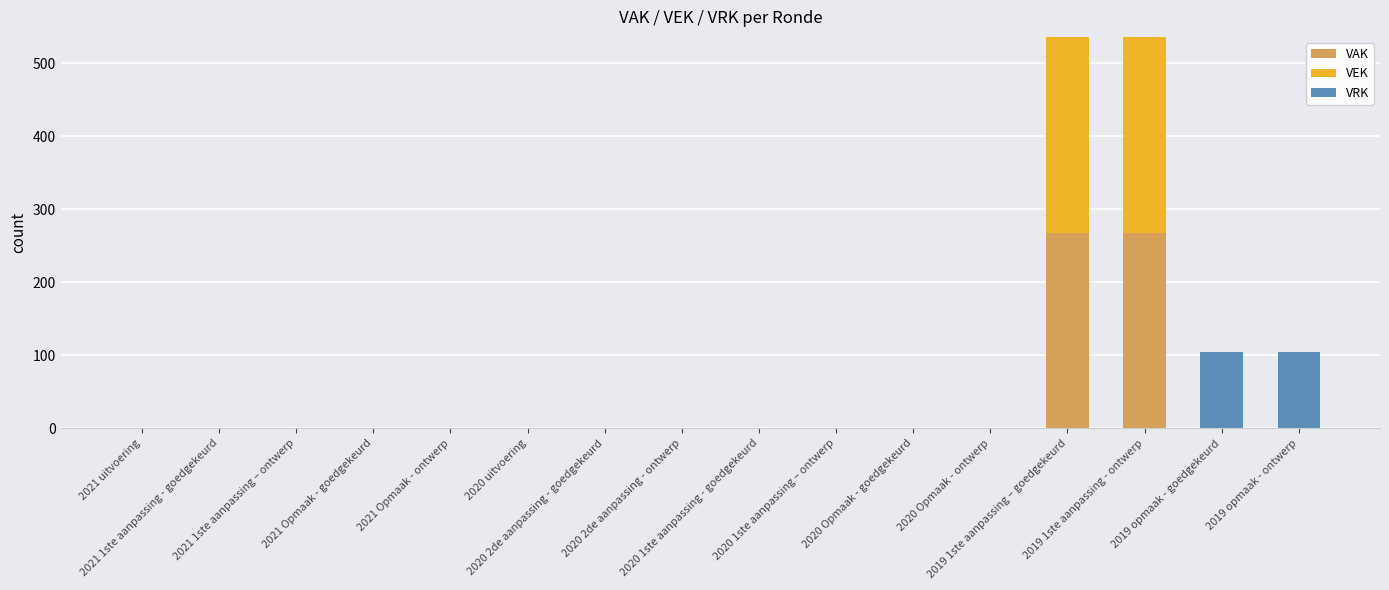

What is the highest value of the VAK series?

268